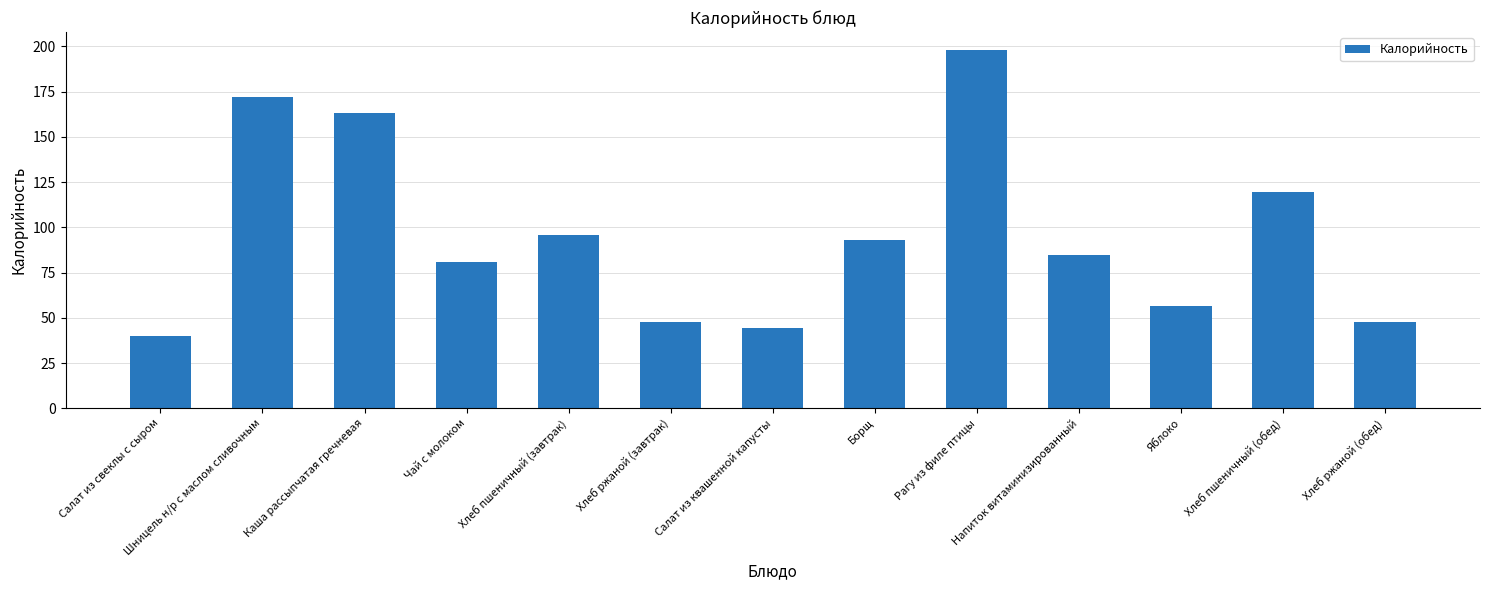

What is the label of the 7th bar from the left?

Салат из квашенной капусты